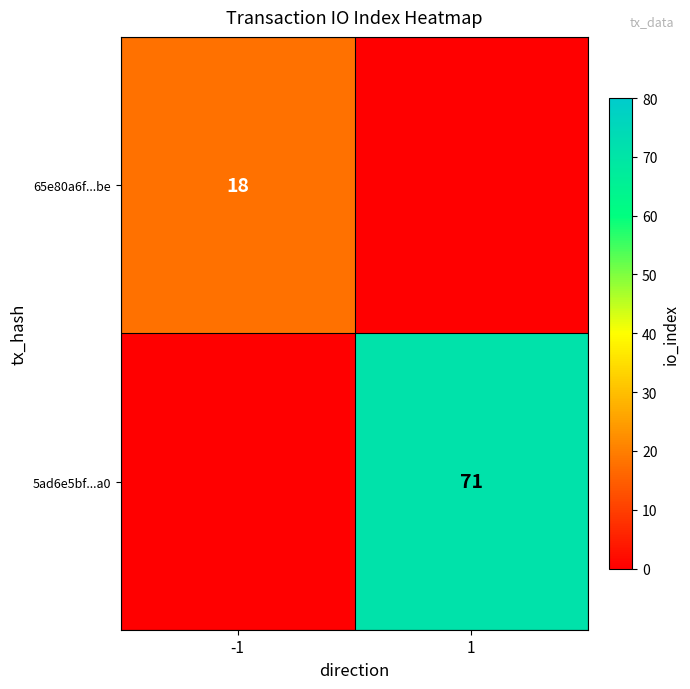

The value of 5ad6e5bf...a0 at 1 is 71. True or false?

True